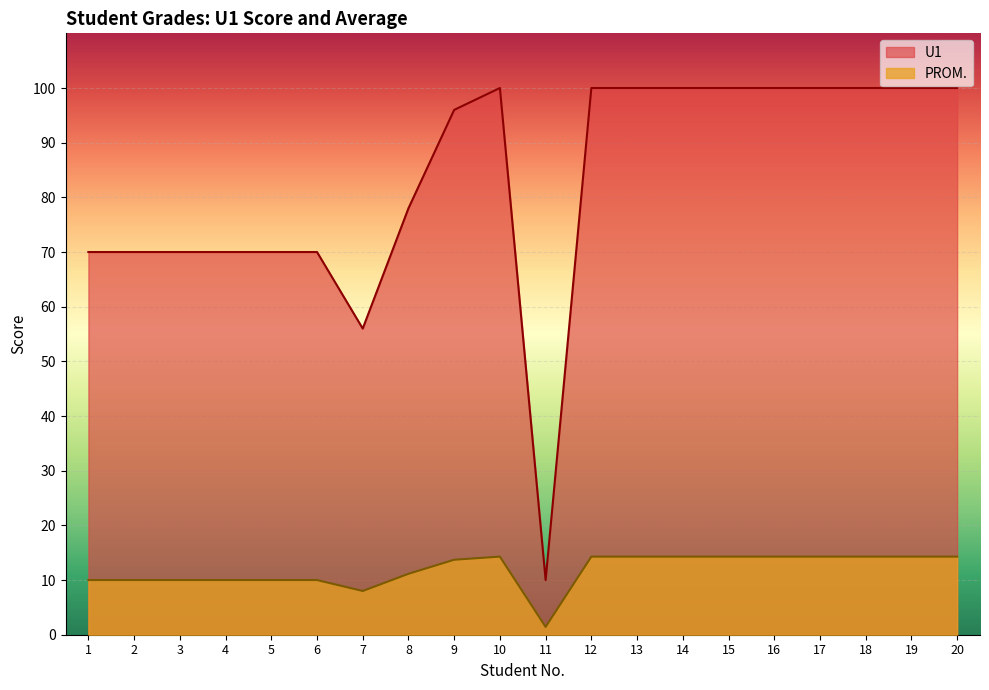

Does the chart display data point markers on the line(s)?

No